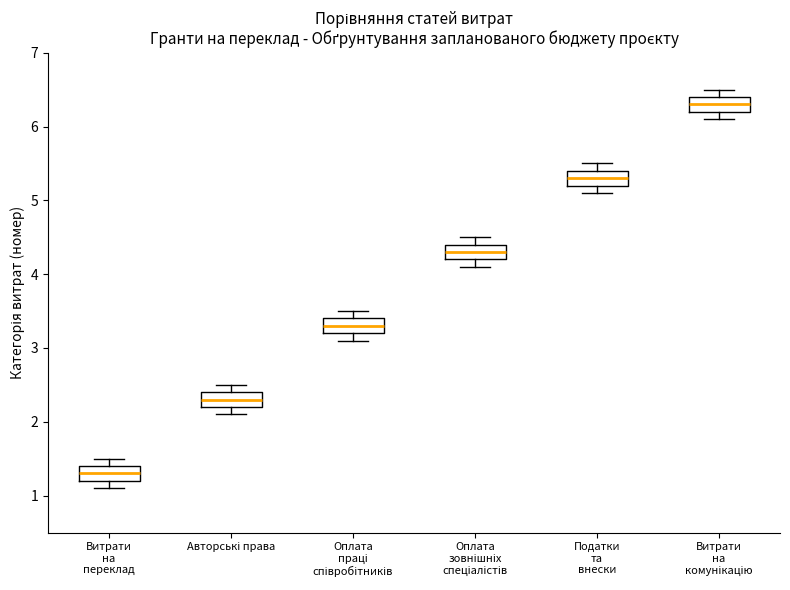

Which box has the lowest median line?

Витрати на переклад